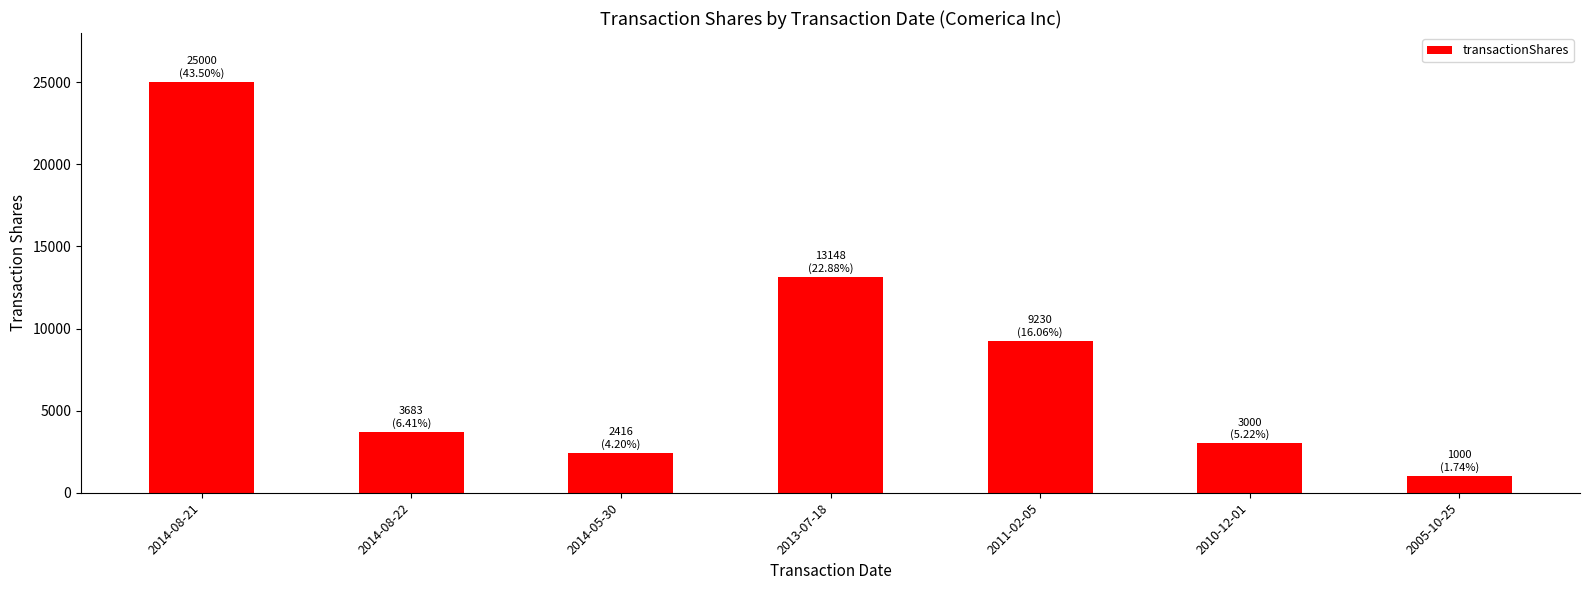

What is the minimum value shown in the chart?

1000